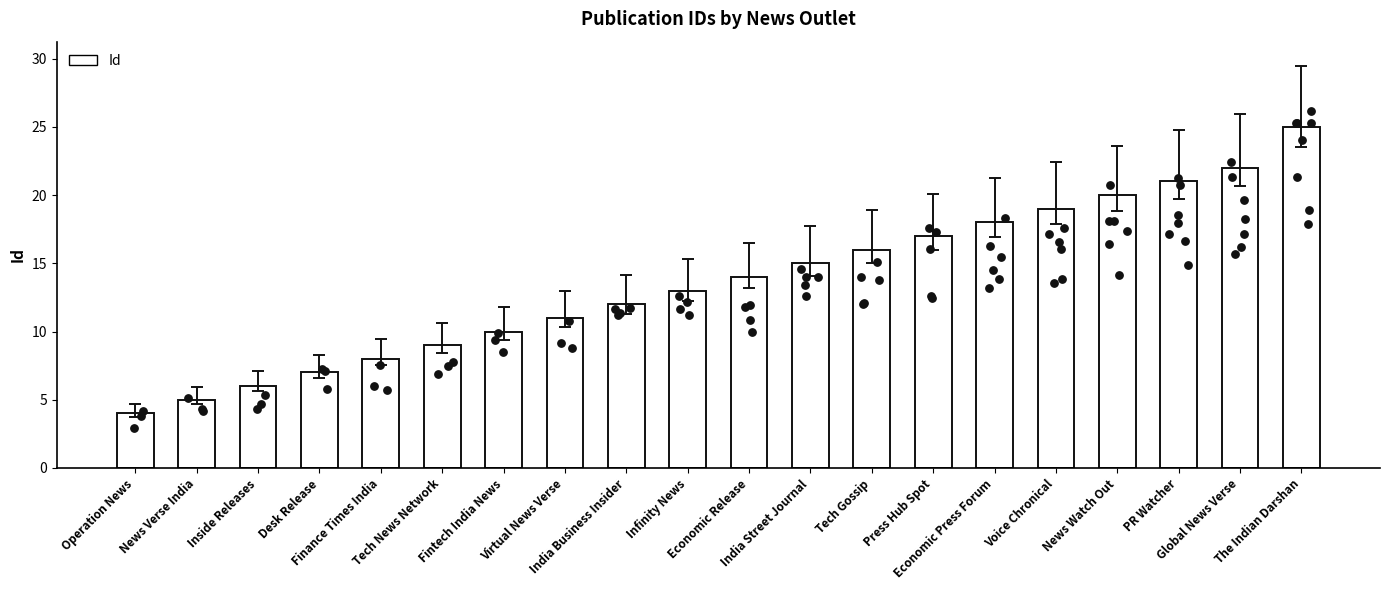

Approximately how many times larger is the value at Inside Releases compared to Global News Verse?

0.3